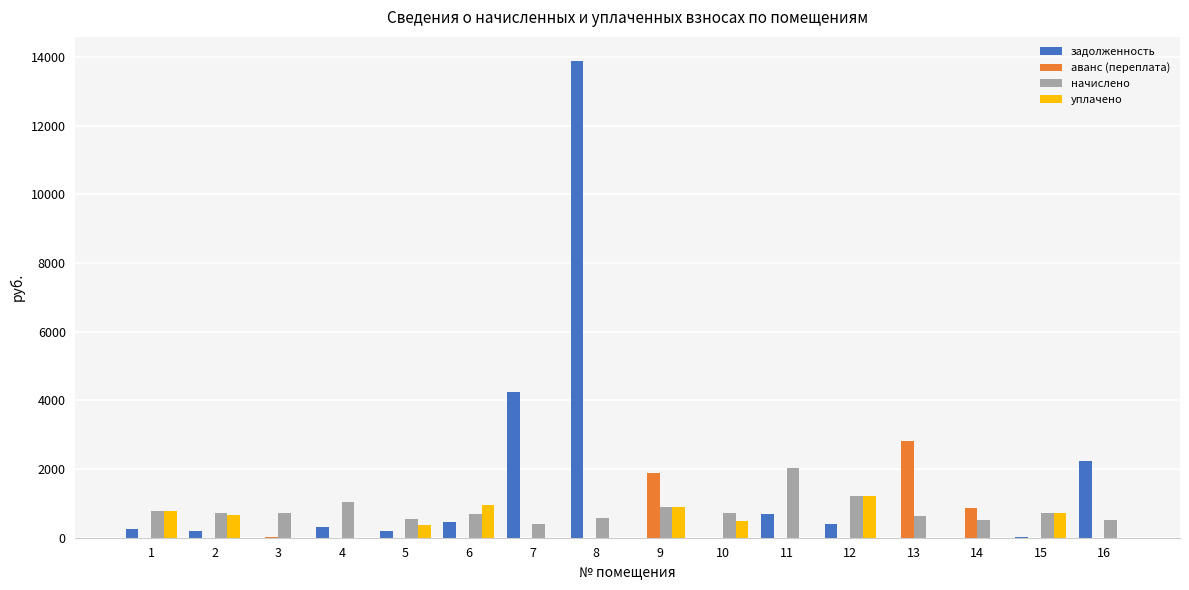

At which category is the sum across all series the highest?

8